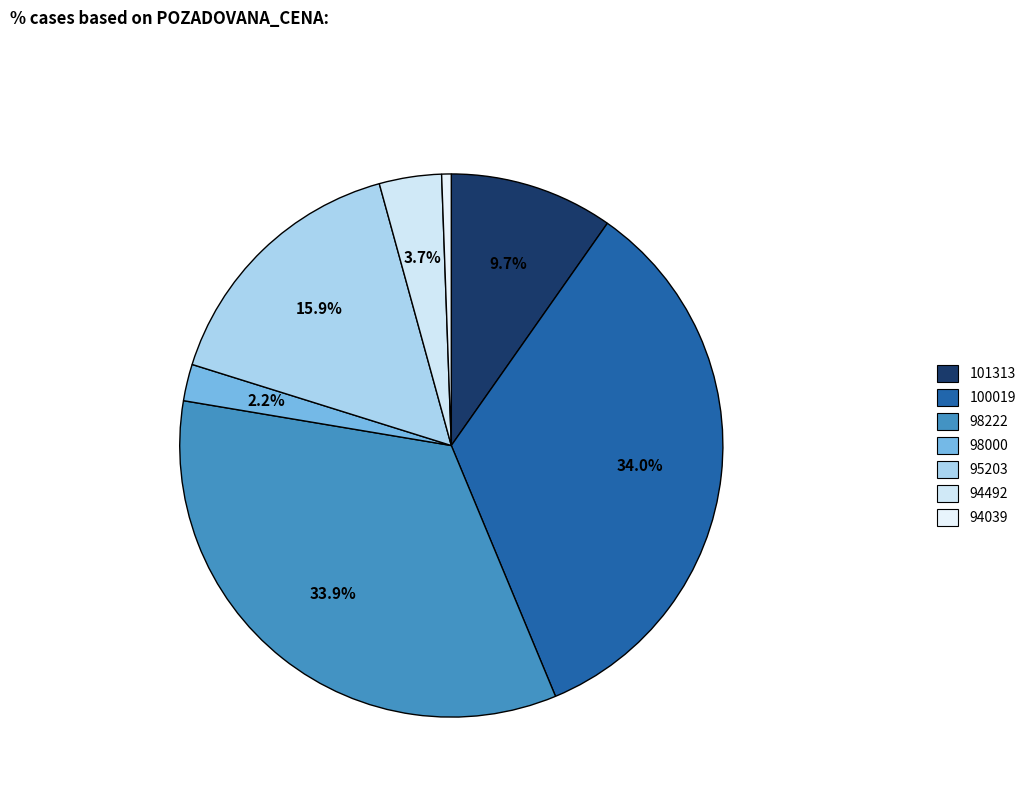

What is the smallest slice in the pie chart?

94039